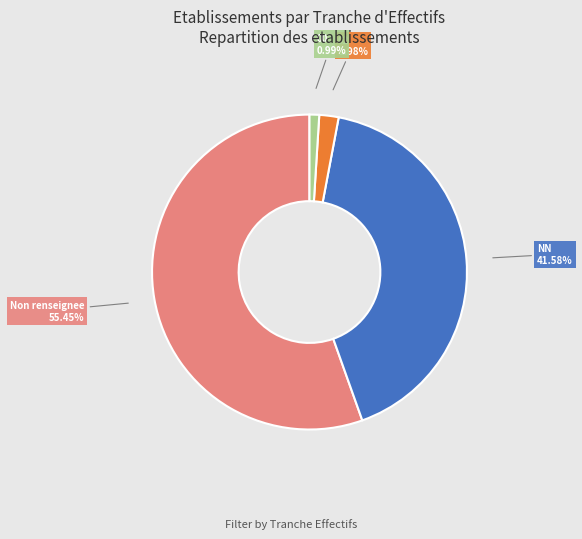

Is there any slice that represents more than half of the pie?

Yes